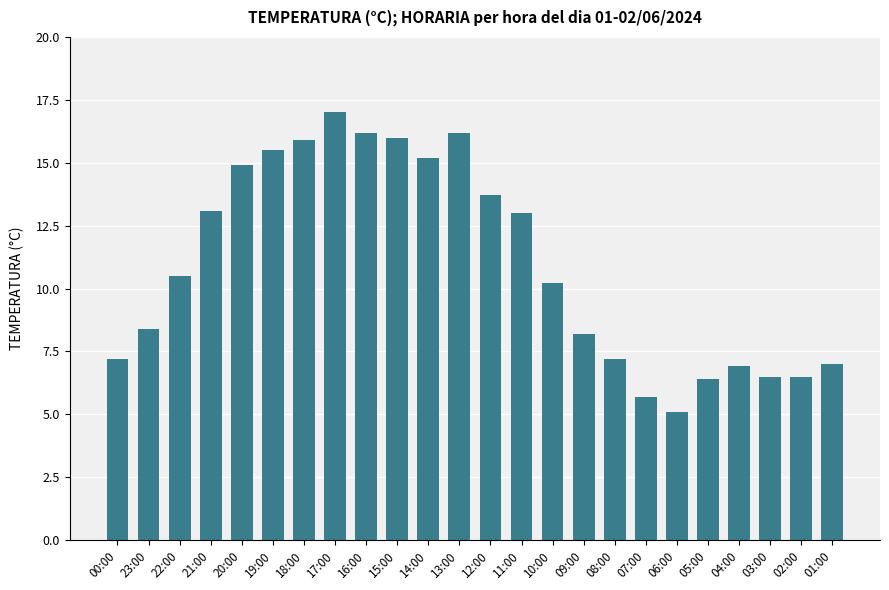

How many values are below 10?

11